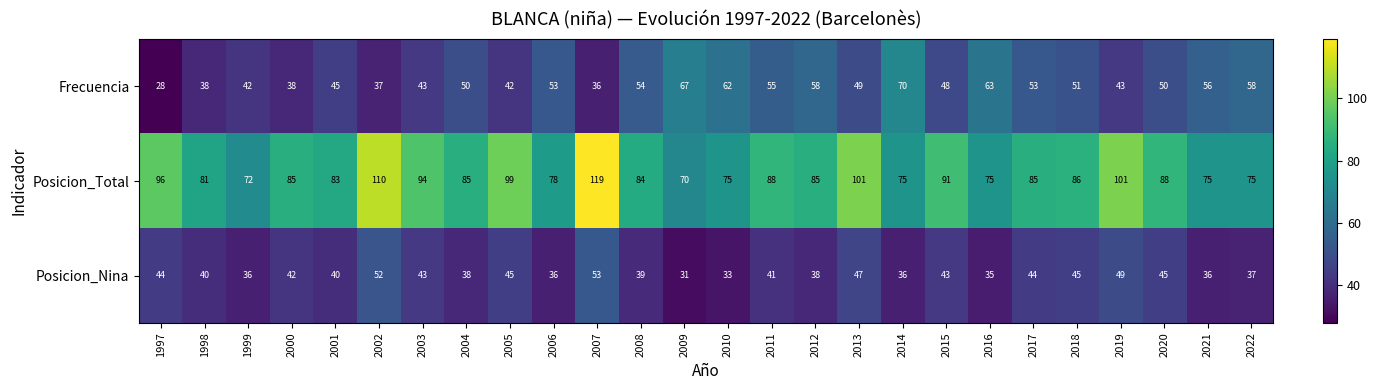

Which series has the widest spread of values?

Posicion_Total